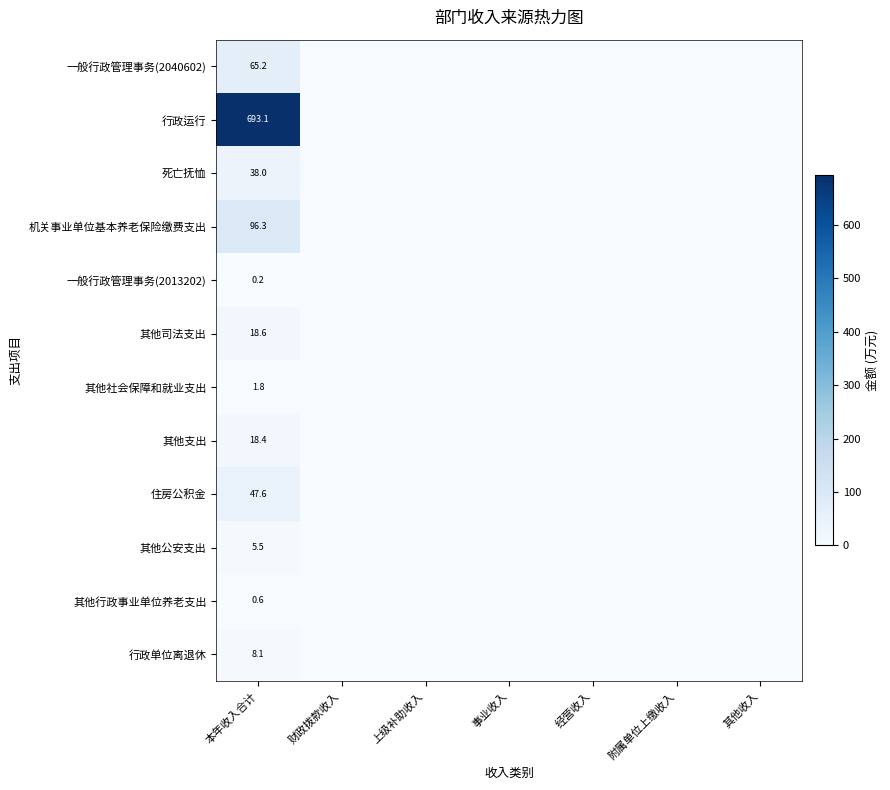

Which category has the highest value across all series?

本年收入合计